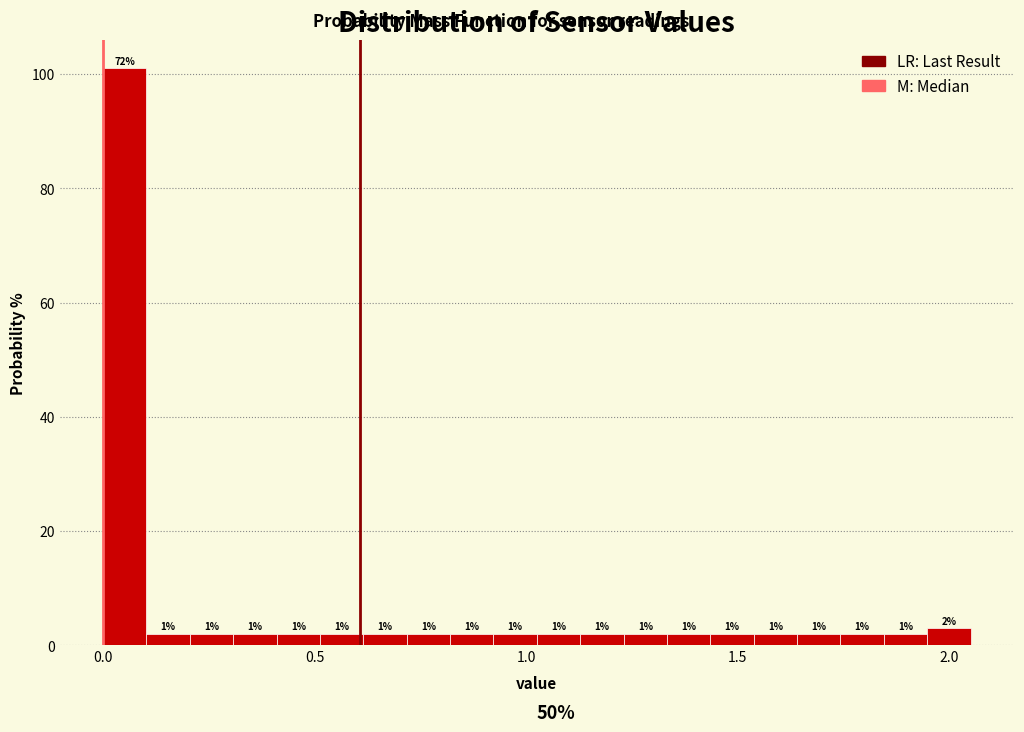

Around what value on the x-axis is the tallest bar? Give the approximate position of its centre, as read against the axis.

0.05